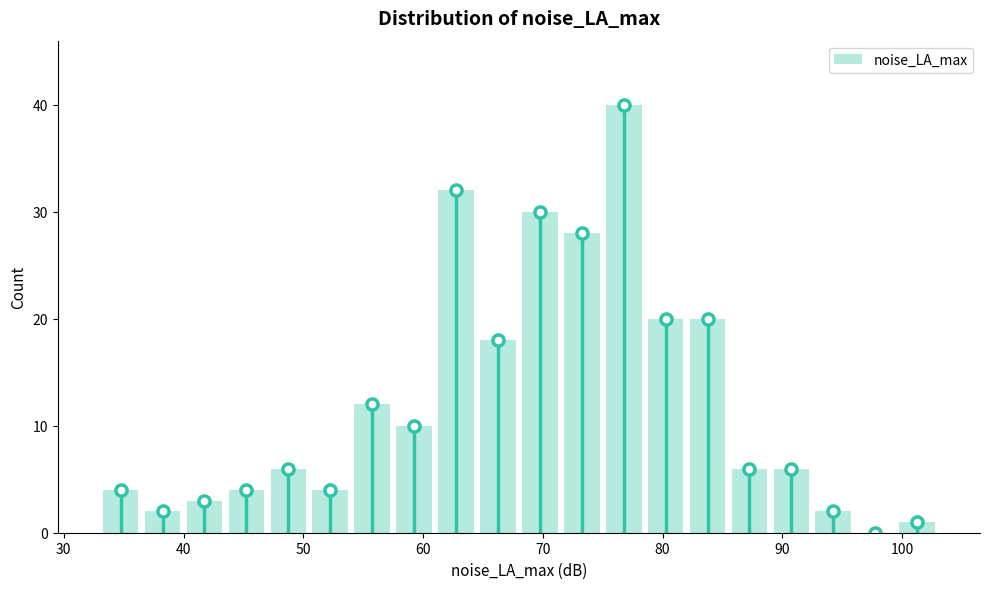

Read against the x-axis, roughly where is the centre of the tallest bar?

77